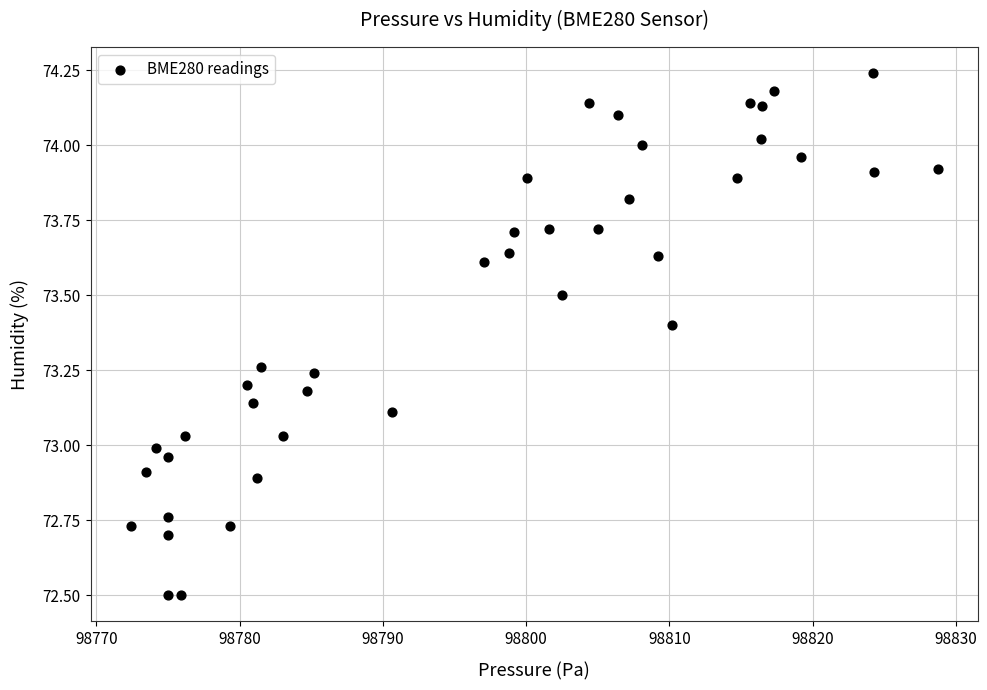

What is the range of Y values (max minus min)?

1.7